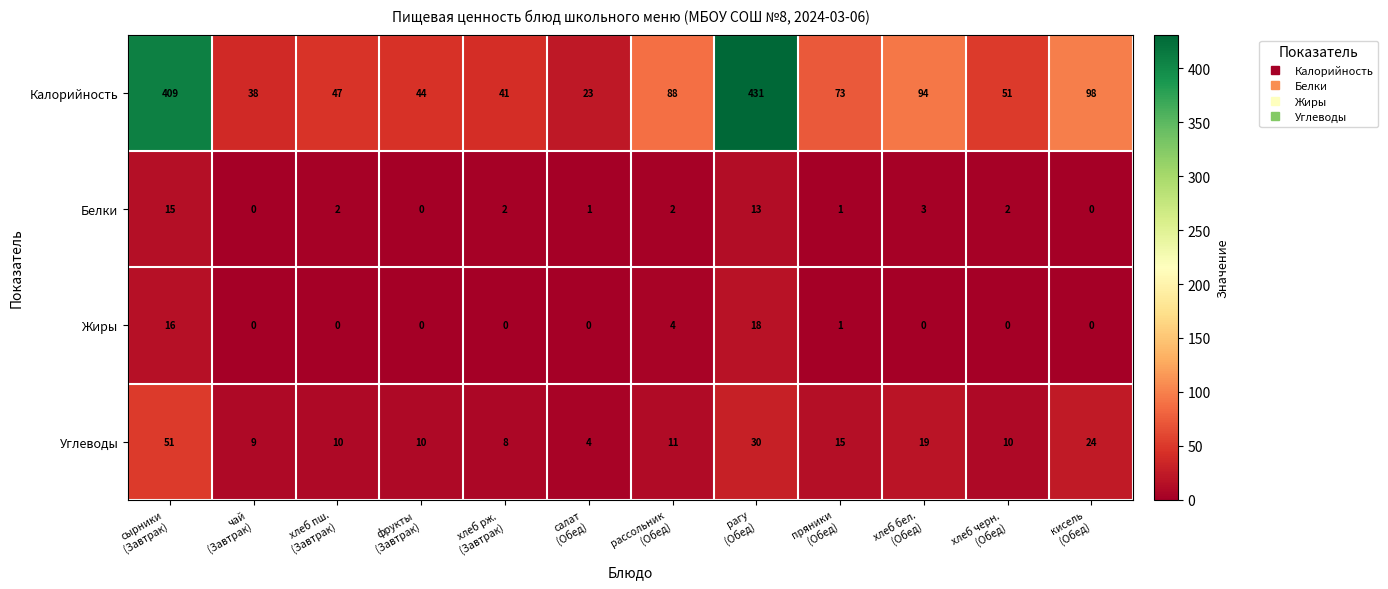

What is the maximum value for Углеводы?

51